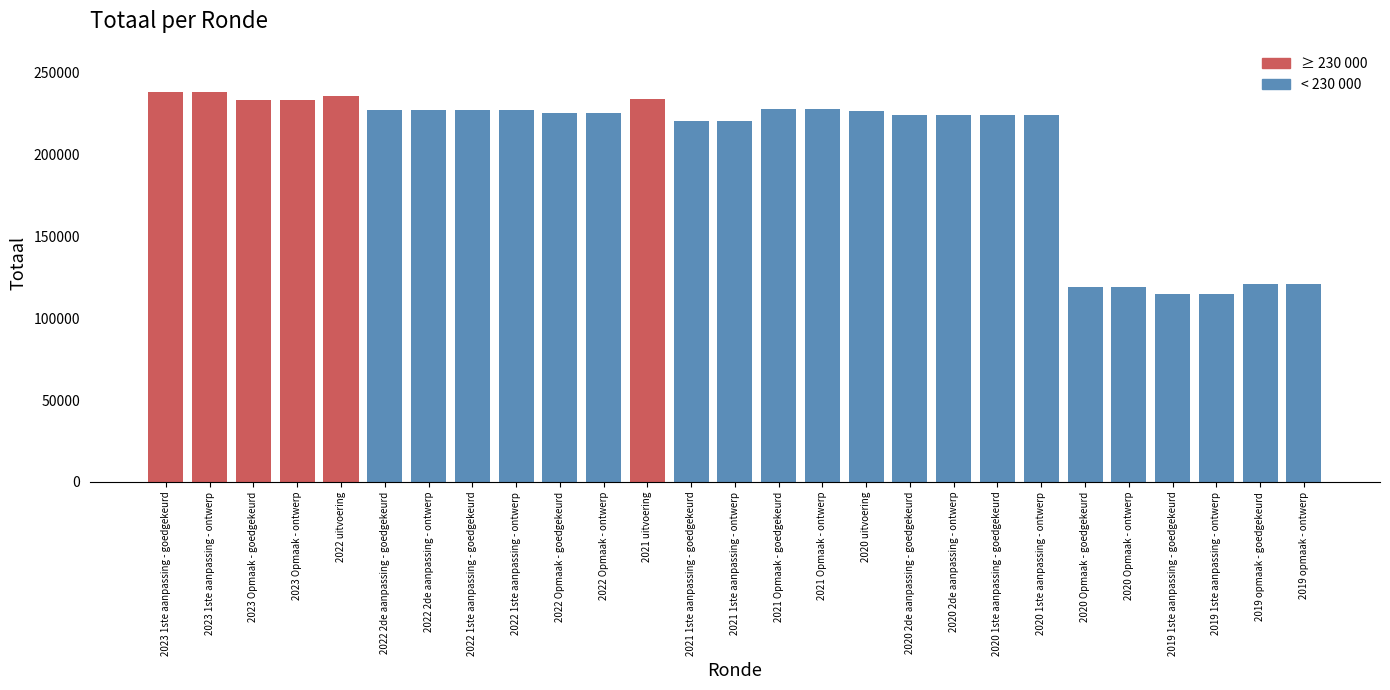

The value at 2021 Opmaak - goedgekeurd is 227690. True or false?

True